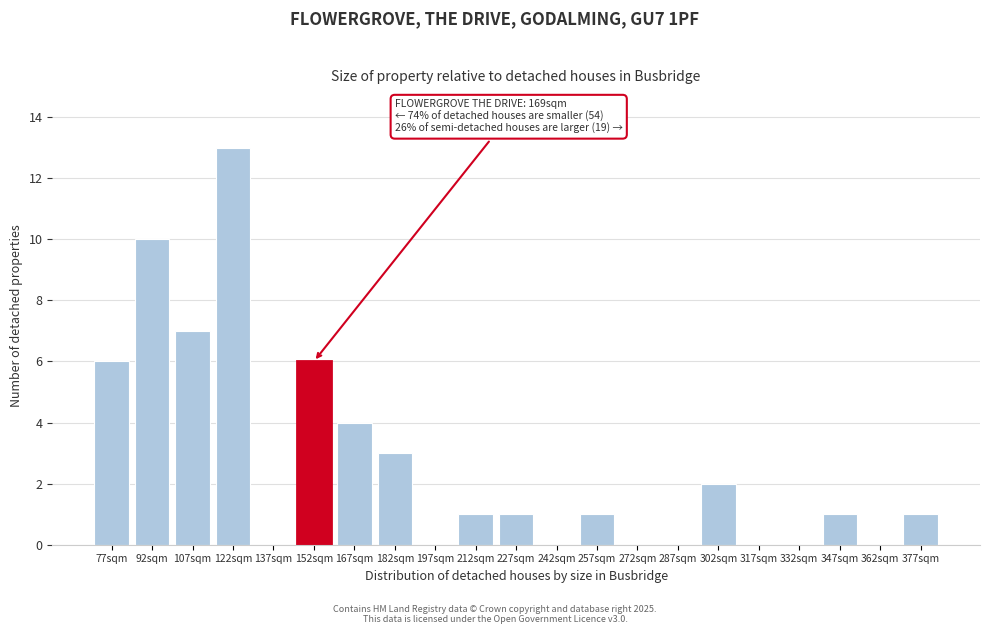

Reading left to right, list all the values displayed in this chart.

77sqm=6	92sqm=10	107sqm=7	122sqm=13	137sqm=0	152sqm=6	167sqm=4	182sqm=3	197sqm=0	212sqm=1	227sqm=1	242sqm=0	257sqm=1	272sqm=0	287sqm=0	302sqm=2	317sqm=0	332sqm=0	347sqm=1	362sqm=0	377sqm=1